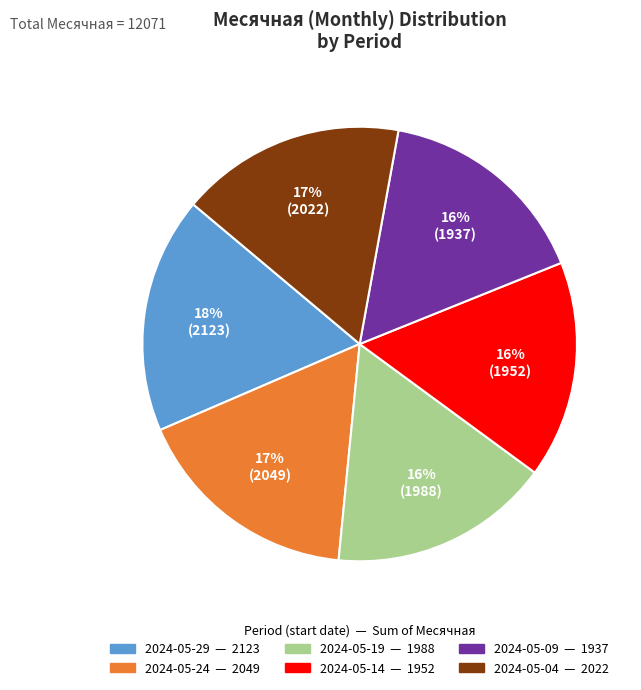

To the nearest percent, what is the average slice percentage?

17%